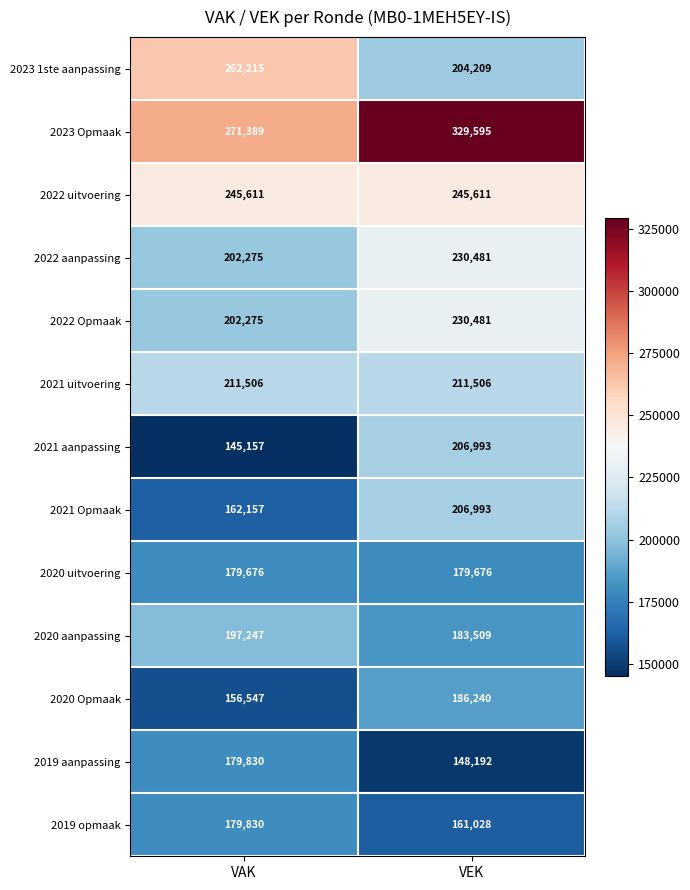

At how many categories does at least one series exceed 168045?

2